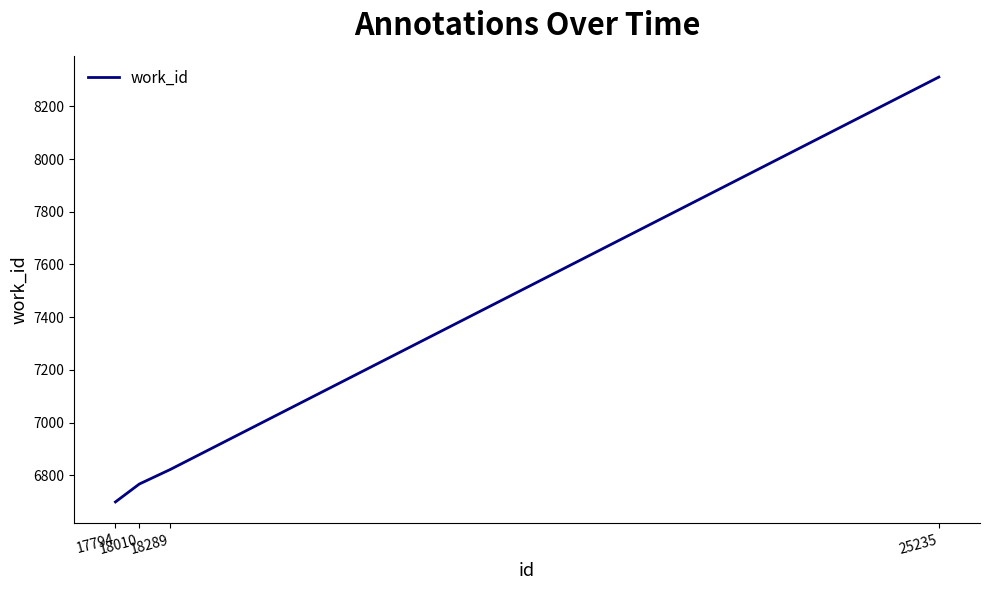

How many series are shown in this chart?

1